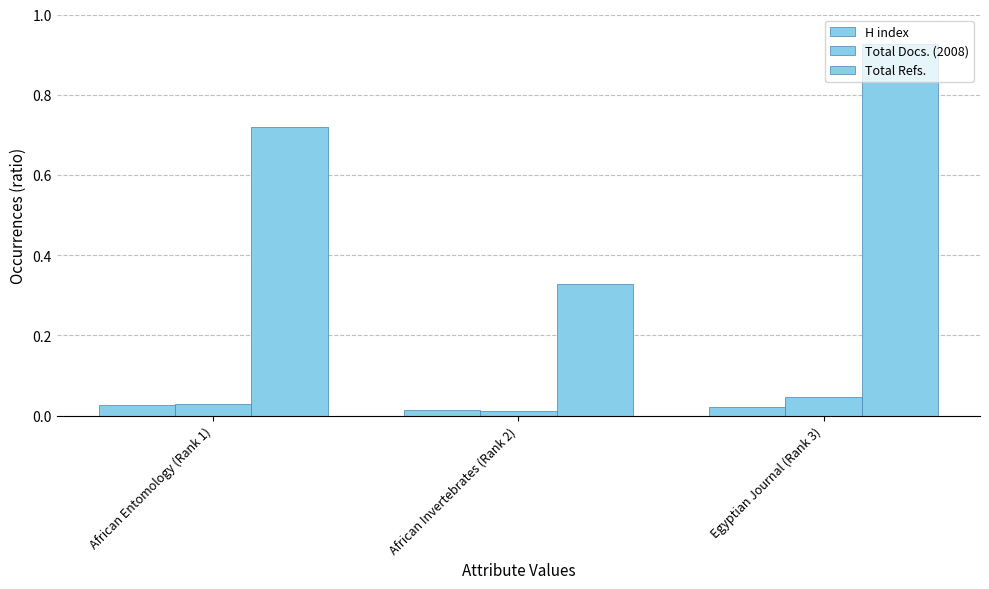

Is it true that Total Docs. (2008) equals 0.0 at African Invertebrates (Rank 2)?

True